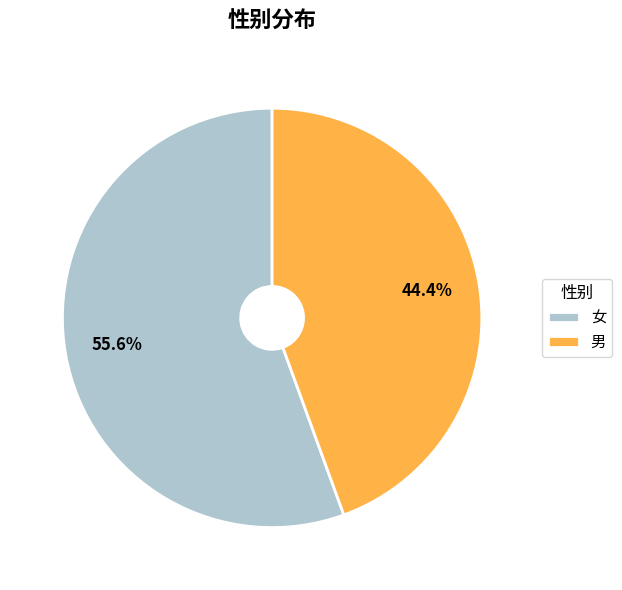

To the nearest percent, what is the difference between the largest and smallest slice percentages?

11%